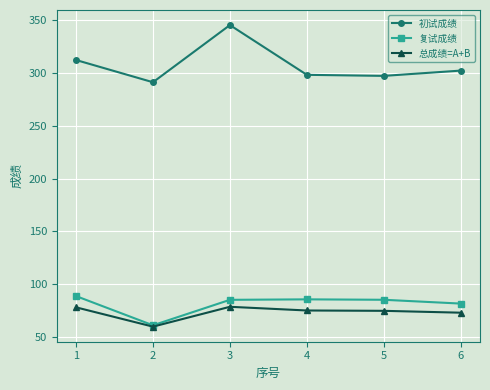

Is the value of 复试成绩 at 1 greater than the value of 总成绩=A+B at 5?

Yes